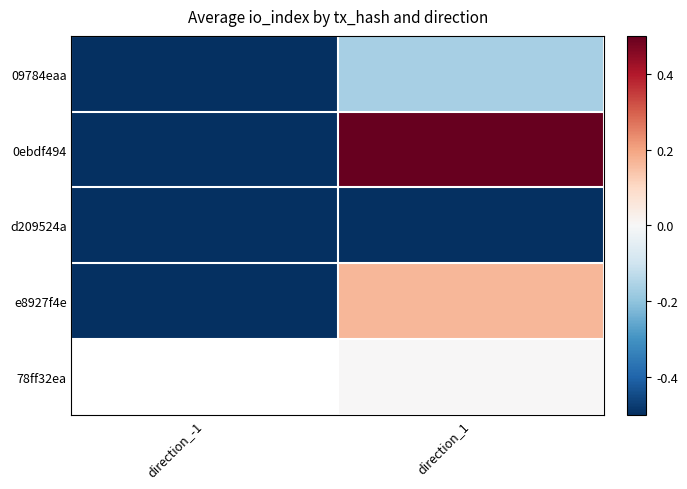

At which category is the sum across all series the highest?

direction_1